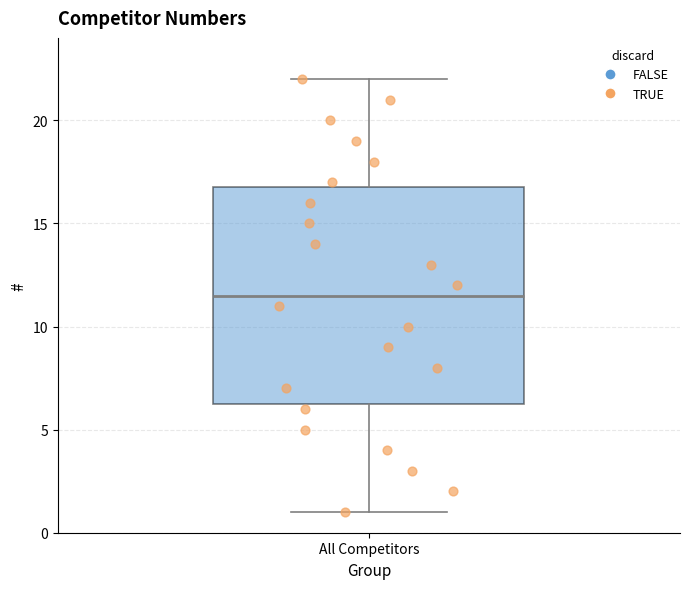

Where is the lower edge of the box for All Competitors on the y-axis? The values are not printed on the chart, so give them approximately, as read against the axis.

6.5